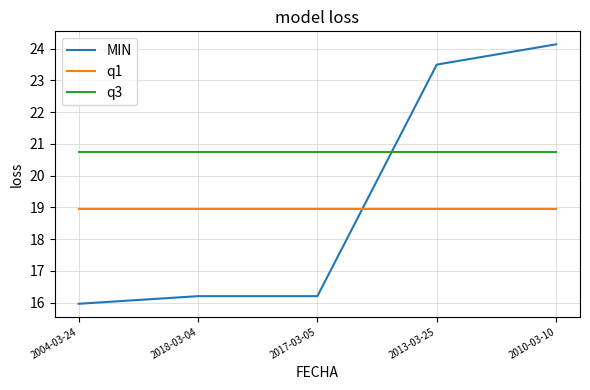

List the series in order of their peak value, lowest first.

q1, q3, MIN